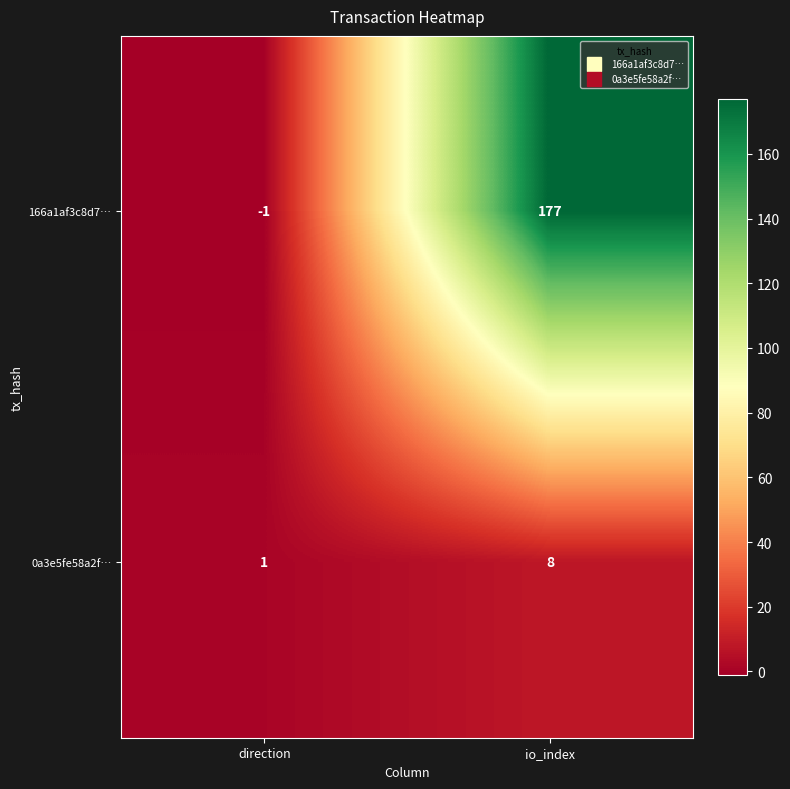

Rank the series at direction from highest to lowest value.

0a3e5fe58a2f…, 166a1af3c8d7…